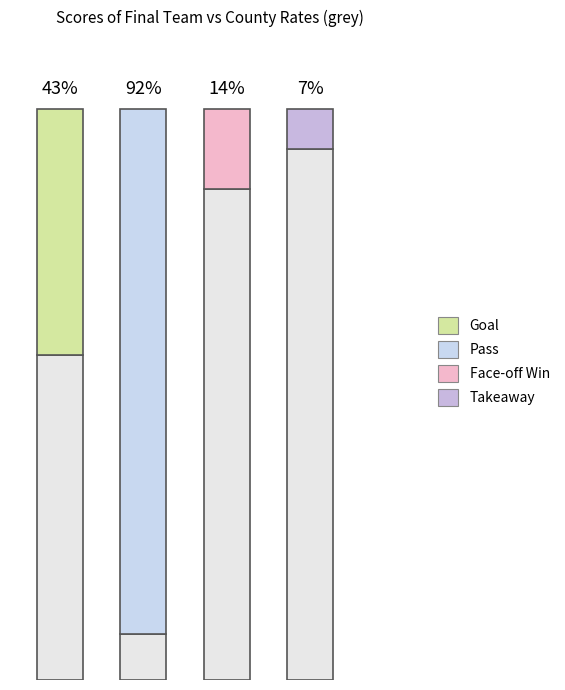

The Face-off Win series shows 11.1 at Saline County. True or false?

False